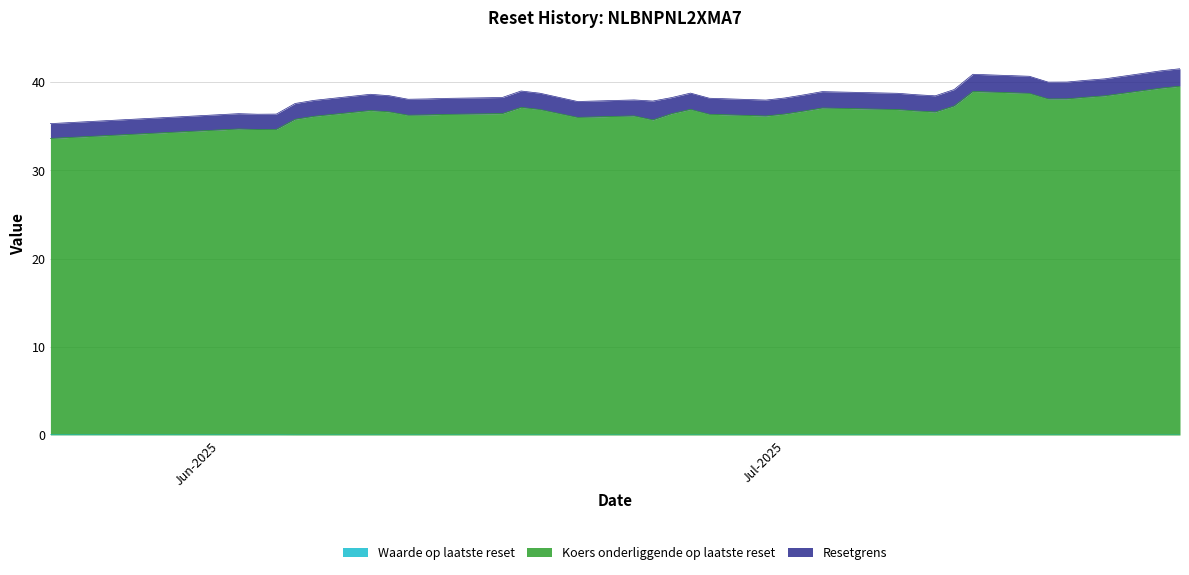

What is the difference between the Resetgrens values at 2025-06-11 and 2025-06-04?

1.7